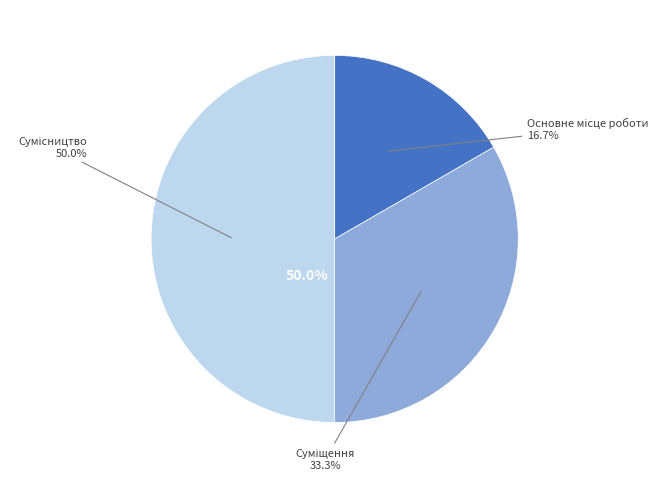

To the nearest percent, what portion does Суміщення represent?

33%